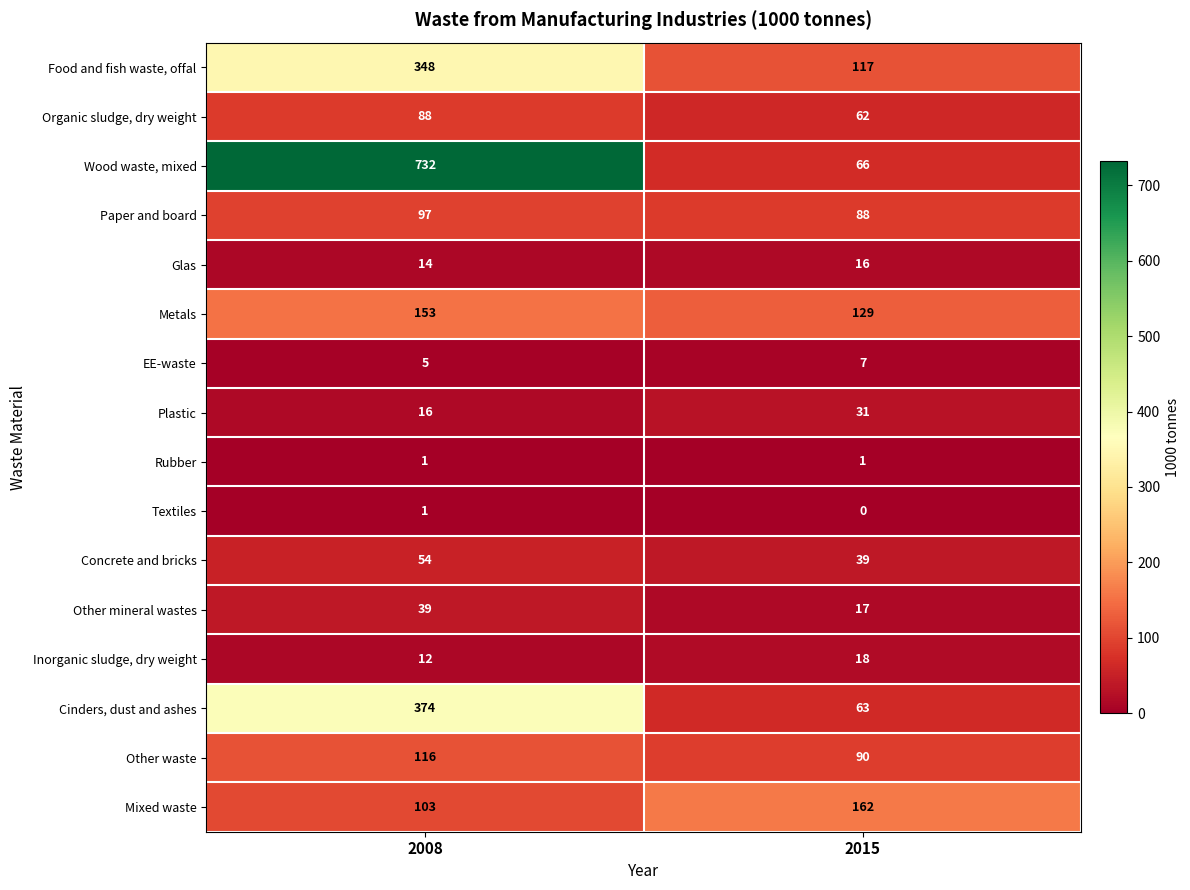

Between 2008 and 2015, which series saw the biggest shift?

Wood waste, mixed